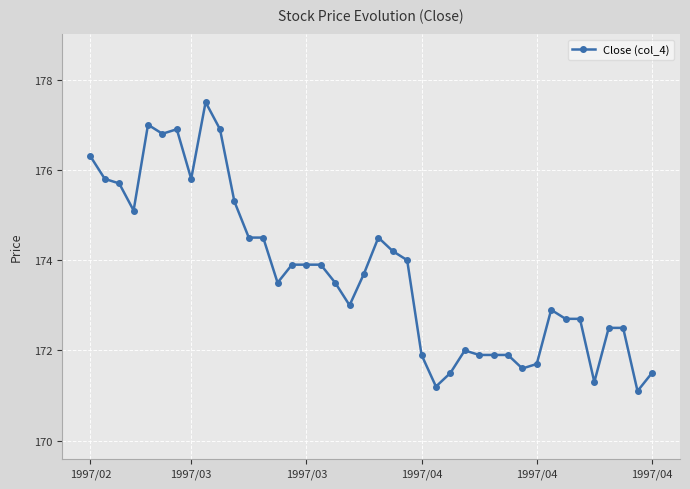

What is the average value?

173.7